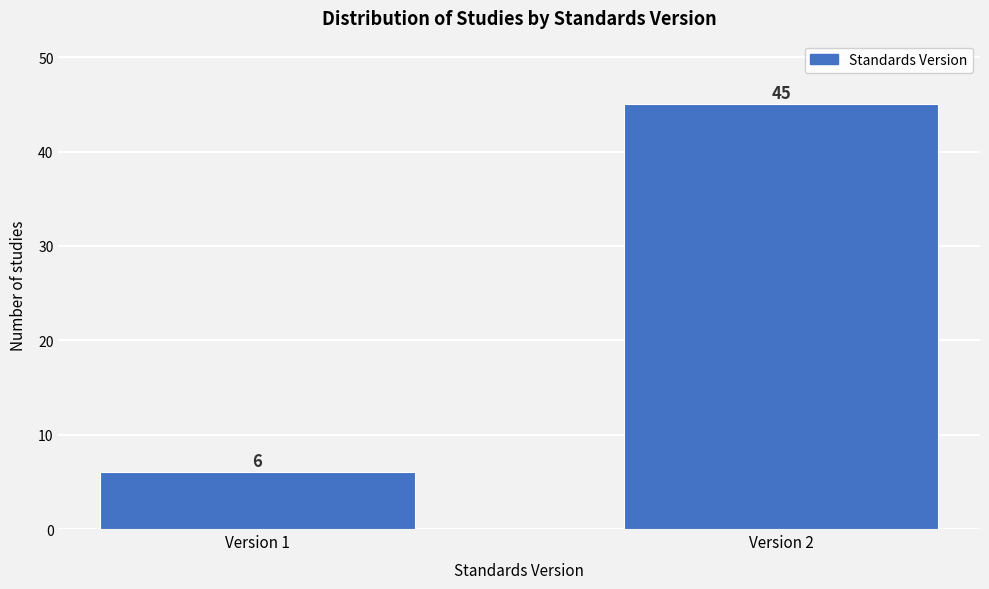

Reading left to right, extract all data points from this chart.

6	45